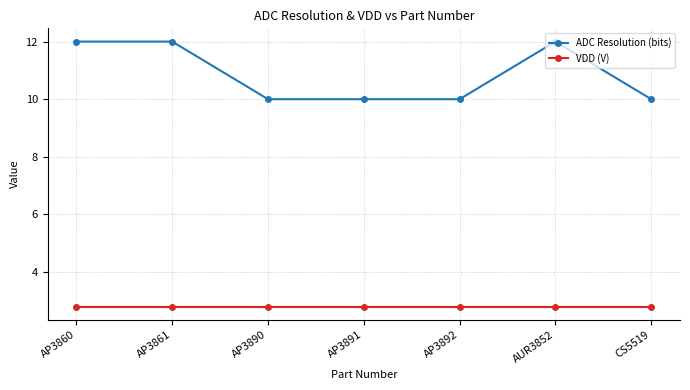

Which series has the widest spread of values?

ADC Resolution (bits)